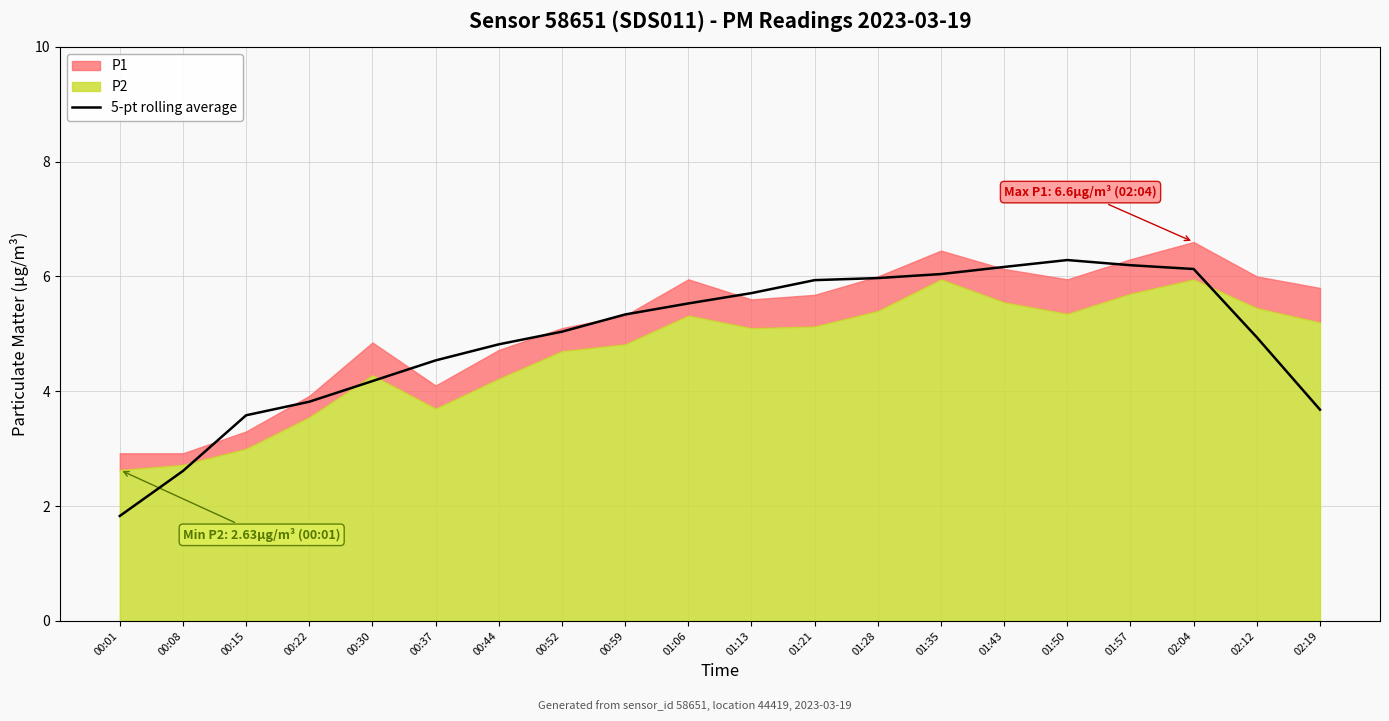

What position from the left is 01:50?

16